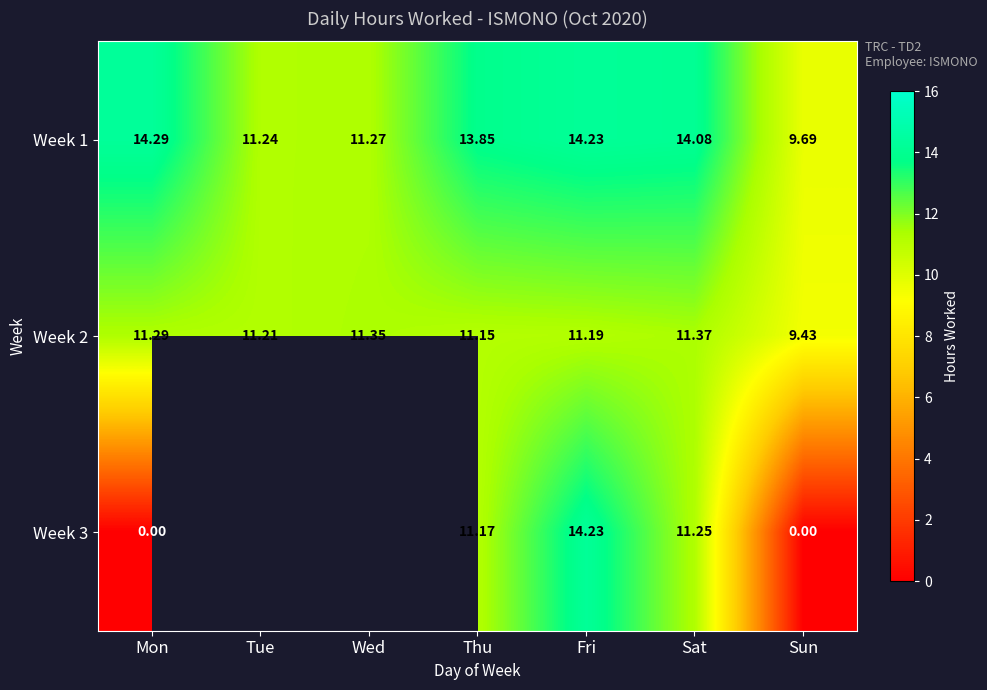

Which category has the highest value in the Week 1 series?

Mon